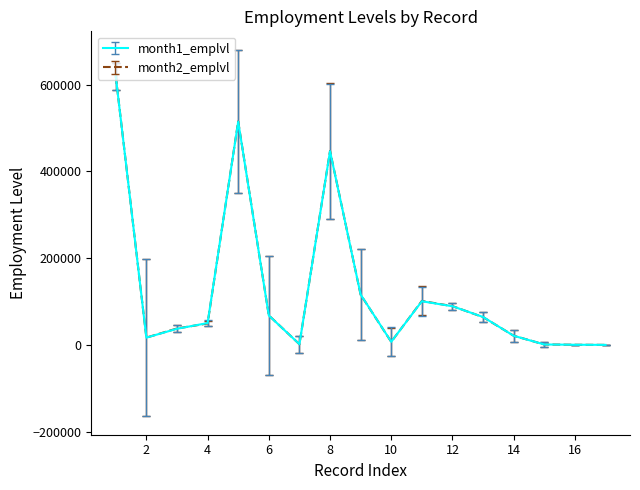

What is the minimum value for month1_emplvl?

119